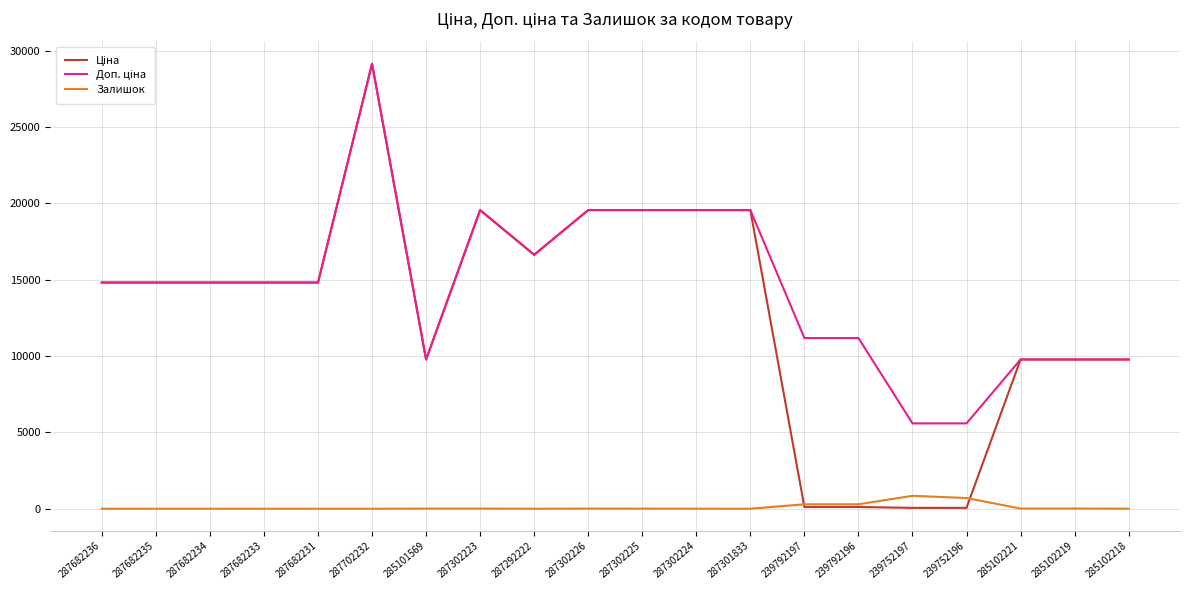

At which category is the sum across all series the highest?

287702232